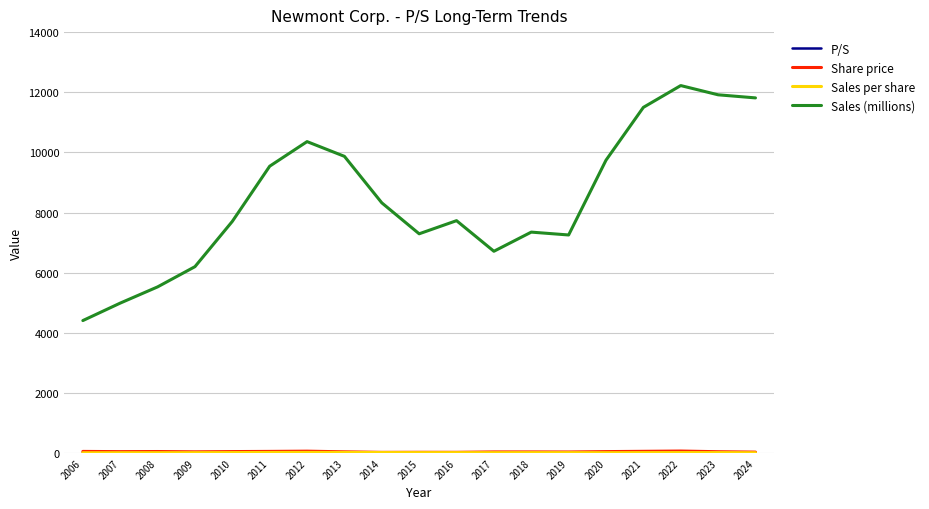

Which series has the largest total across all categories?

Sales (millions)